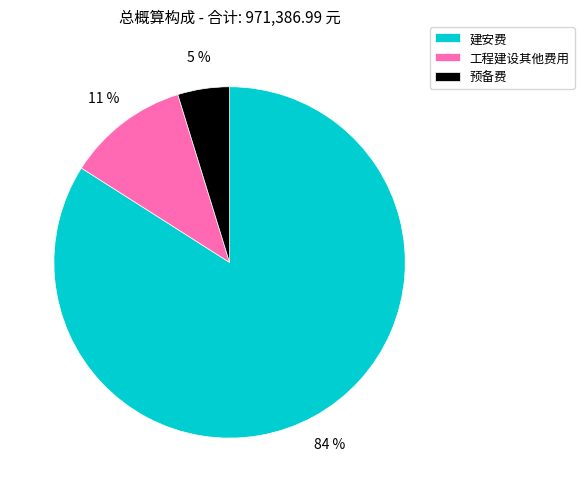

To the nearest percent, what is the combined percentage of 预备费 and 工程建设其他费用?

16%